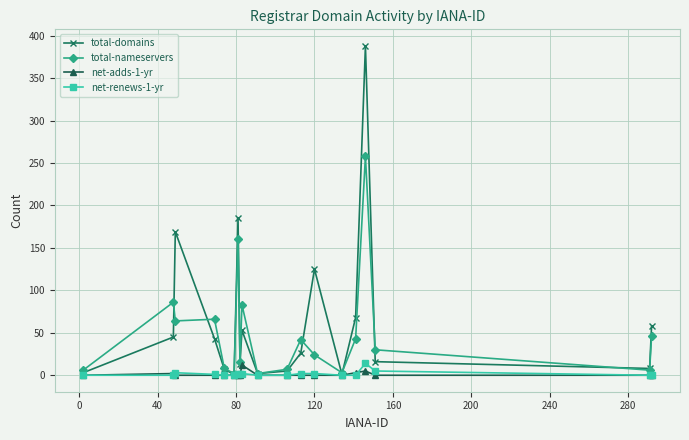

True or false: total-domains has more than 0 points higher than both neighbors.

True